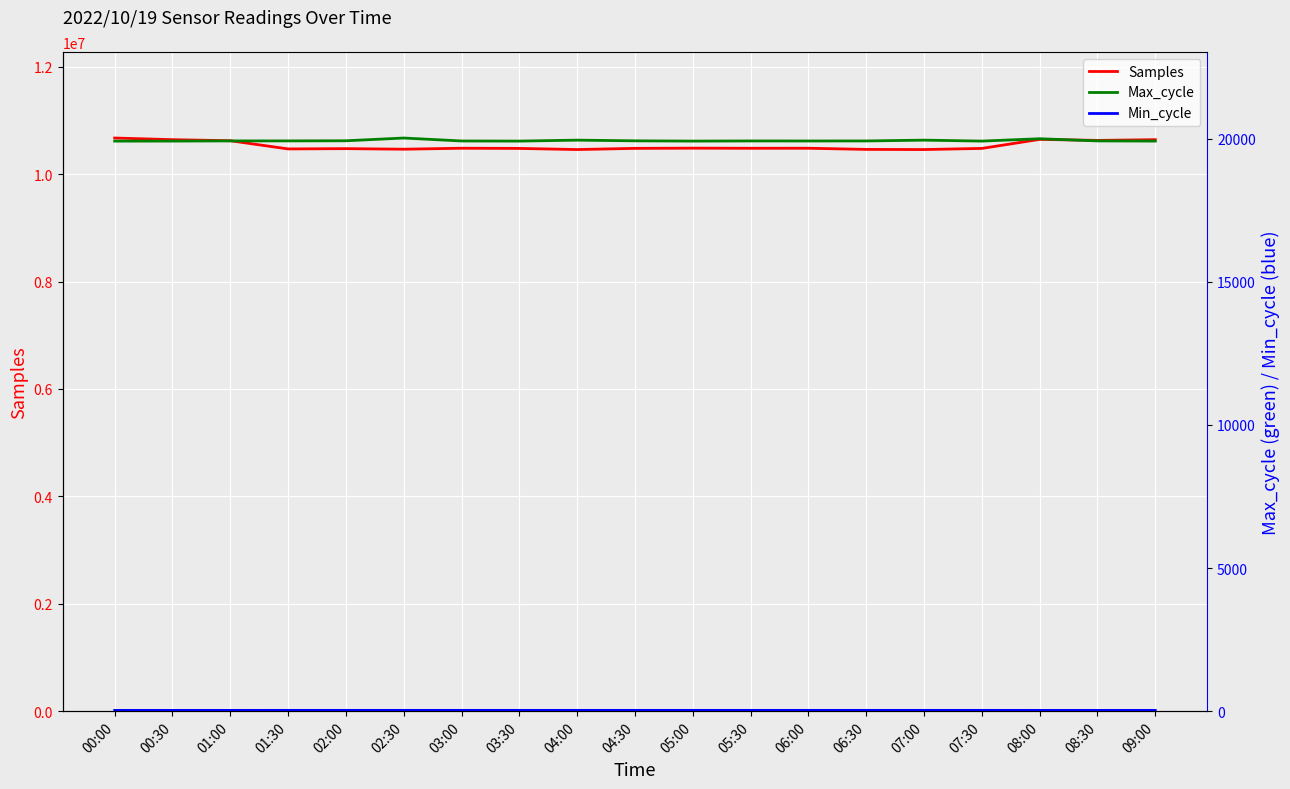

True or false: Samples and Max_cycle cross at least once.

False